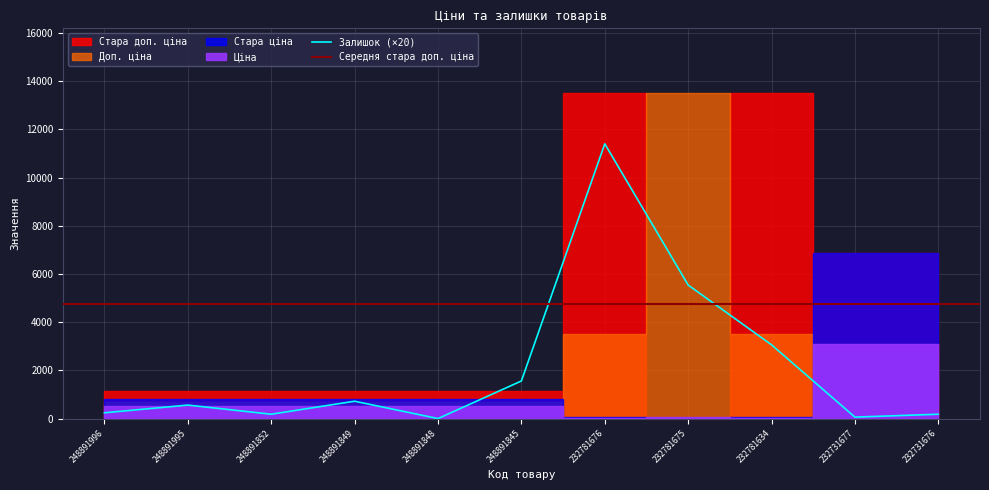

What is the difference between the highest and lowest values at 232781634?

13477.7